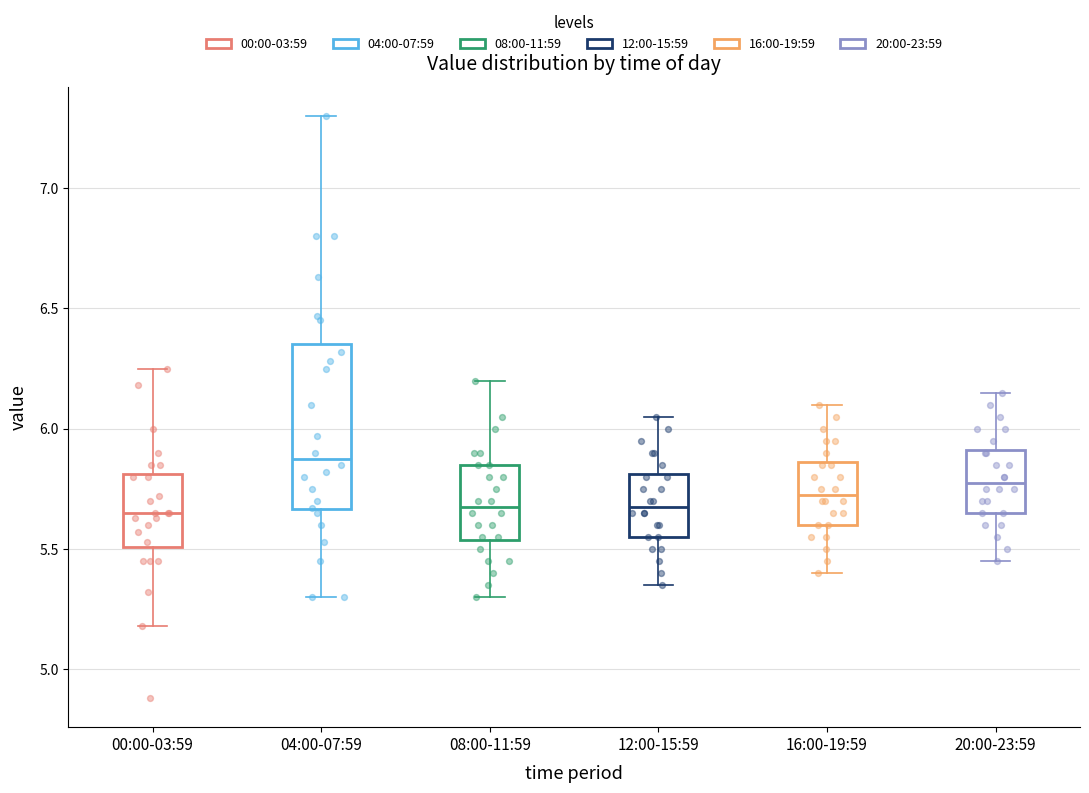

Where does the upper whisker of the box for 04:00-07:59 end on the y-axis? The values are not printed on the chart, so give them approximately, as read against the axis.

7.30